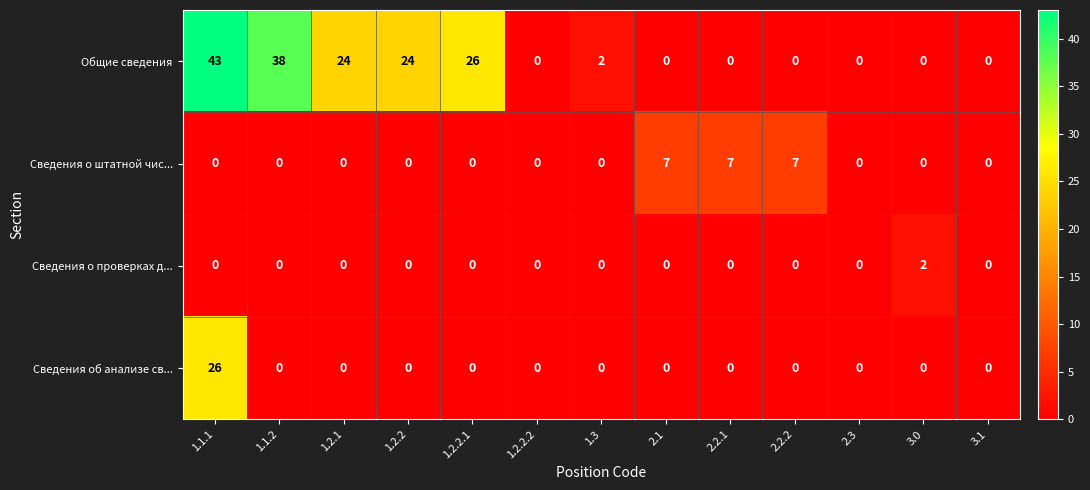

Rank the series by their maximum value, from highest to lowest.

Общие сведения, Сведения об анализе св..., Сведения о штатной чис..., Сведения о проверках д...